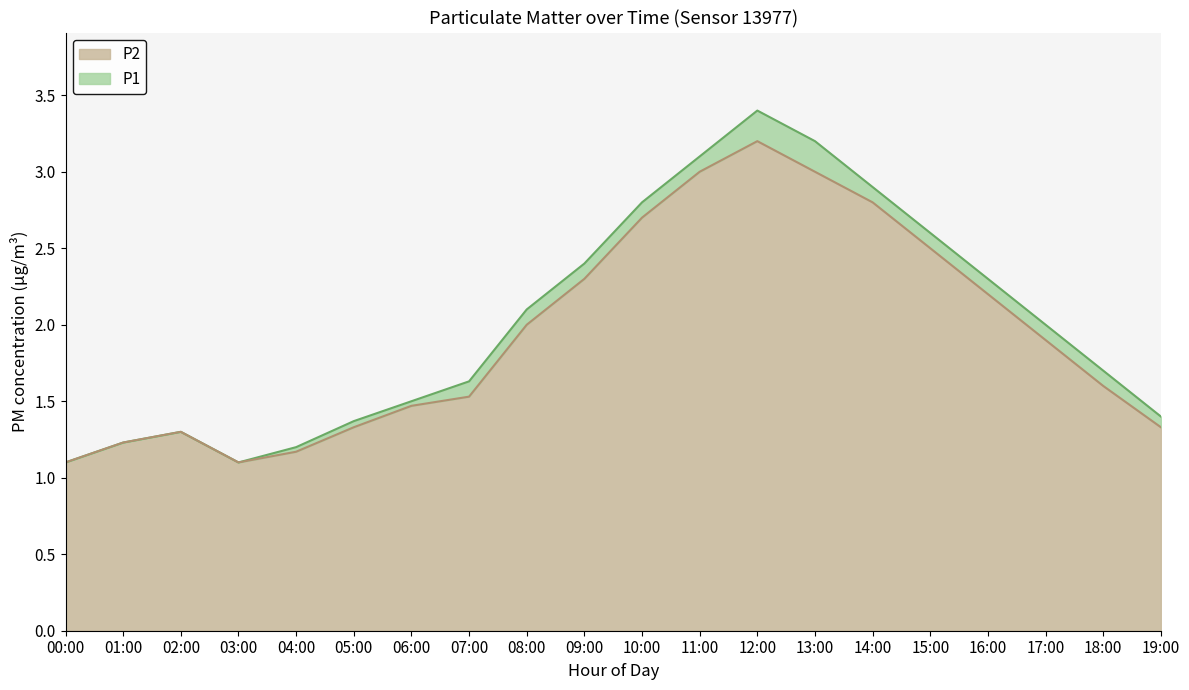

Rank the categories by P2 value from highest to lowest.

12:00, 11:00, 13:00, 14:00, 10:00, 15:00, 09:00, 16:00, 08:00, 17:00, 18:00, 07:00, 06:00, 05:00, 19:00, 02:00, 01:00, 04:00, 00:00, 03:00